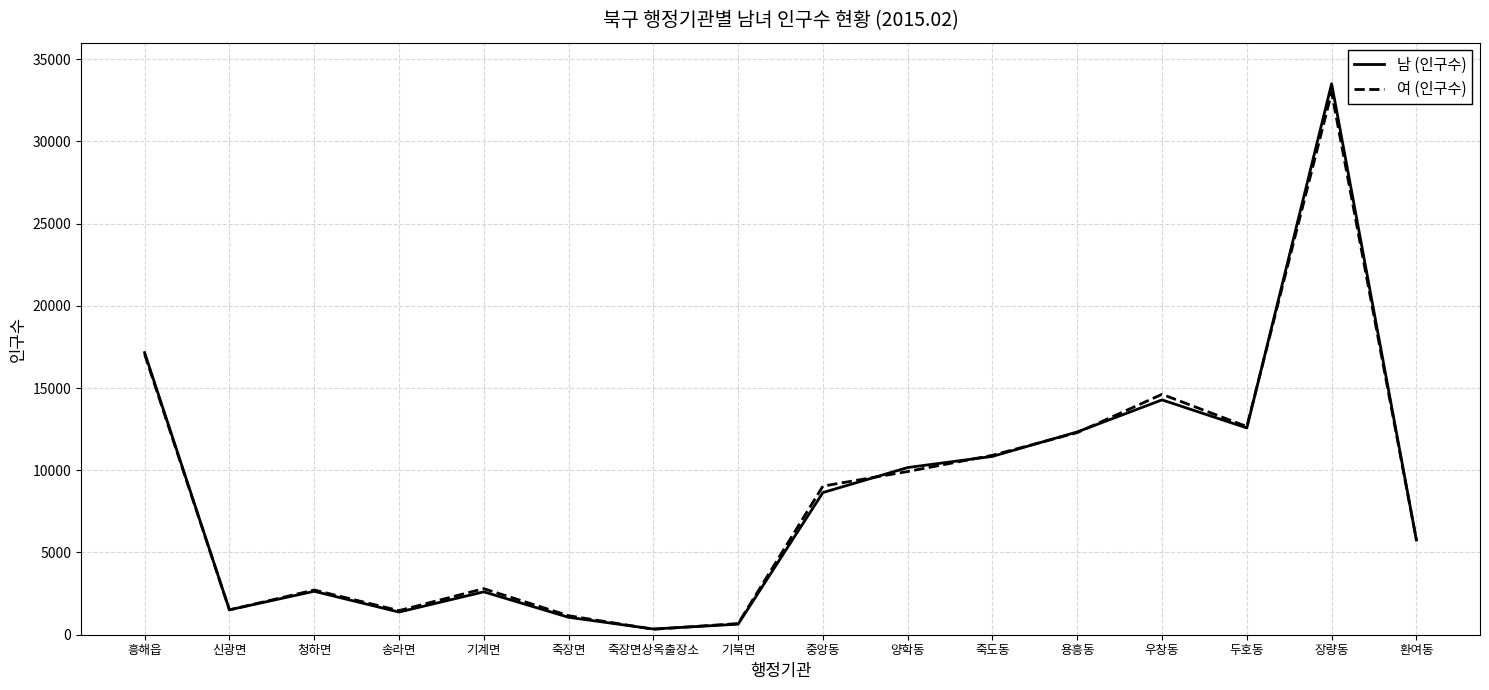

At which label is 여 (인구수) closest to 16649?

흥해읍